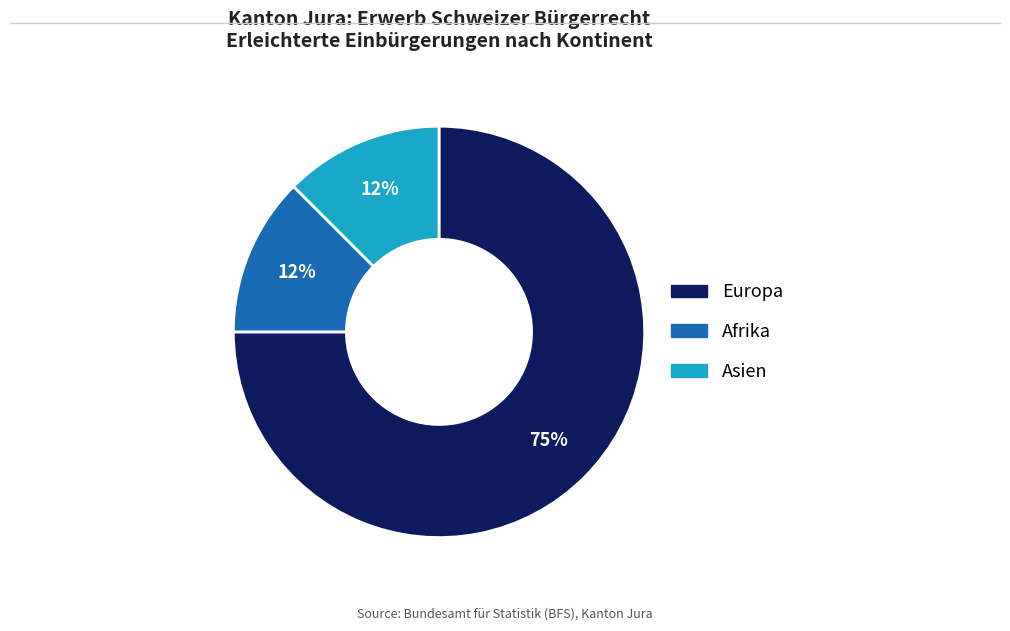

Combined, do Afrika and Asien account for over 50%?

No